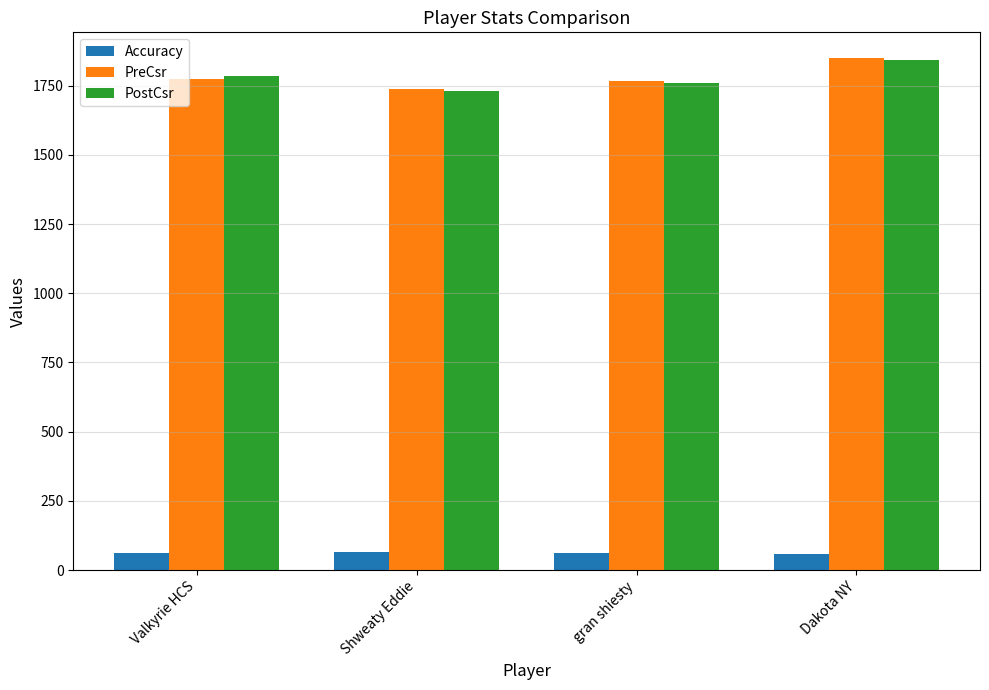

What is the difference between the maximum and minimum values in the PostCsr series?

113.0